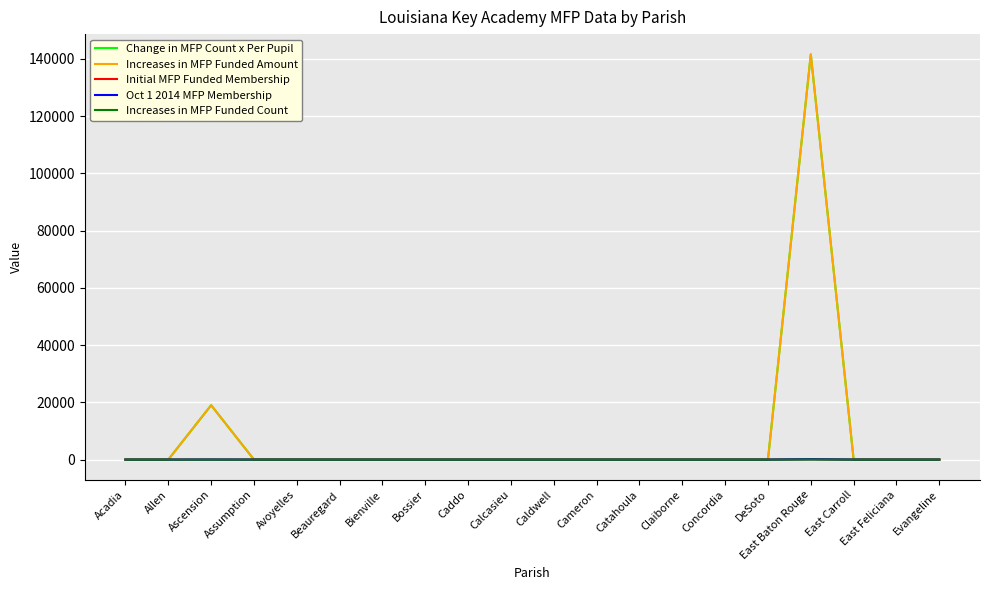

Does the chart have visible grid lines?

Yes